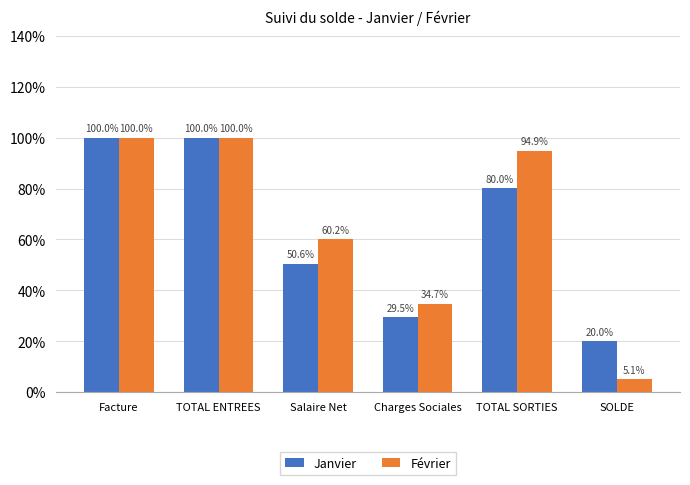

What is the label of the 4th bar from the right?

Salaire Net